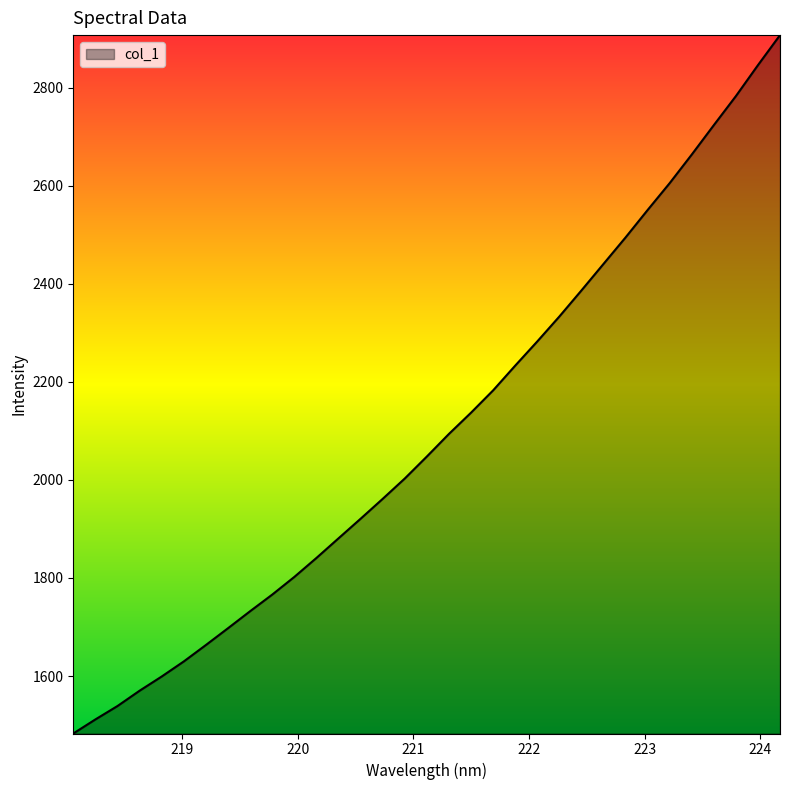

What is the average value?

2100.3